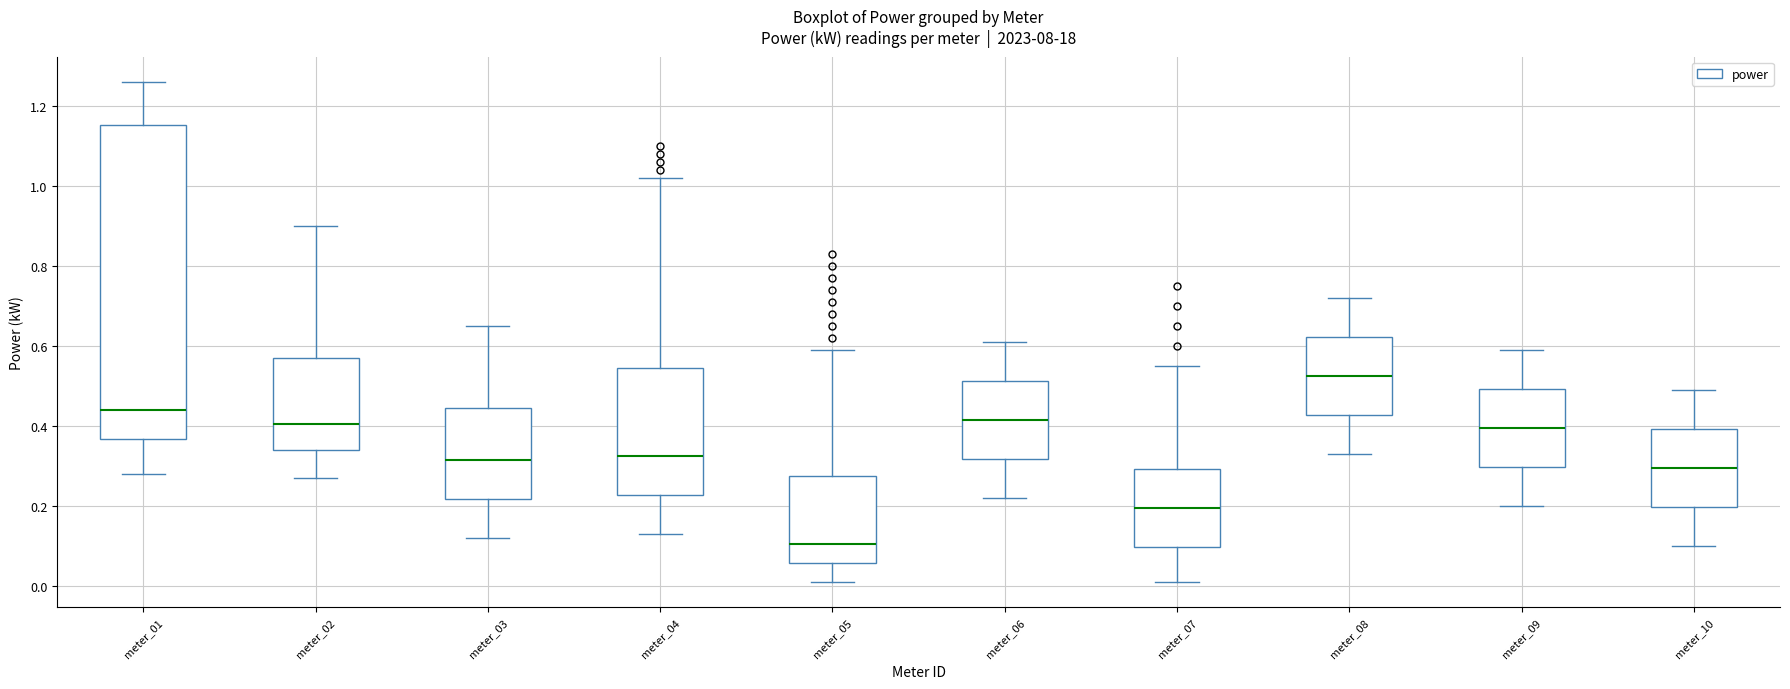

Reading left to right, transcribe this box plot: for each box, give where its median line is, the range the box spans, and where its two whiskers end, as read against the y-axis. The values are not printed on the chart, so give them approximately, as read against the axis.

meter_01: median 0.44, box 0.36 to 1.16, whiskers 0.28 to 1.26
meter_02: median 0.40, box 0.34 to 0.58, whiskers 0.28 to 0.90
meter_03: median 0.32, box 0.22 to 0.44, whiskers 0.12 to 0.66
meter_04: median 0.32, box 0.22 to 0.54, whiskers 0.14 to 1.02
meter_05: median 0.10, box 0.06 to 0.28, whiskers 0.02 to 0.60
meter_06: median 0.42, box 0.32 to 0.52, whiskers 0.22 to 0.62
meter_07: median 0.20, box 0.10 to 0.30, whiskers 0.02 to 0.56
meter_08: median 0.52, box 0.42 to 0.62, whiskers 0.34 to 0.72
meter_09: median 0.40, box 0.30 to 0.50, whiskers 0.20 to 0.60
meter_10: median 0.30, box 0.20 to 0.40, whiskers 0.10 to 0.50